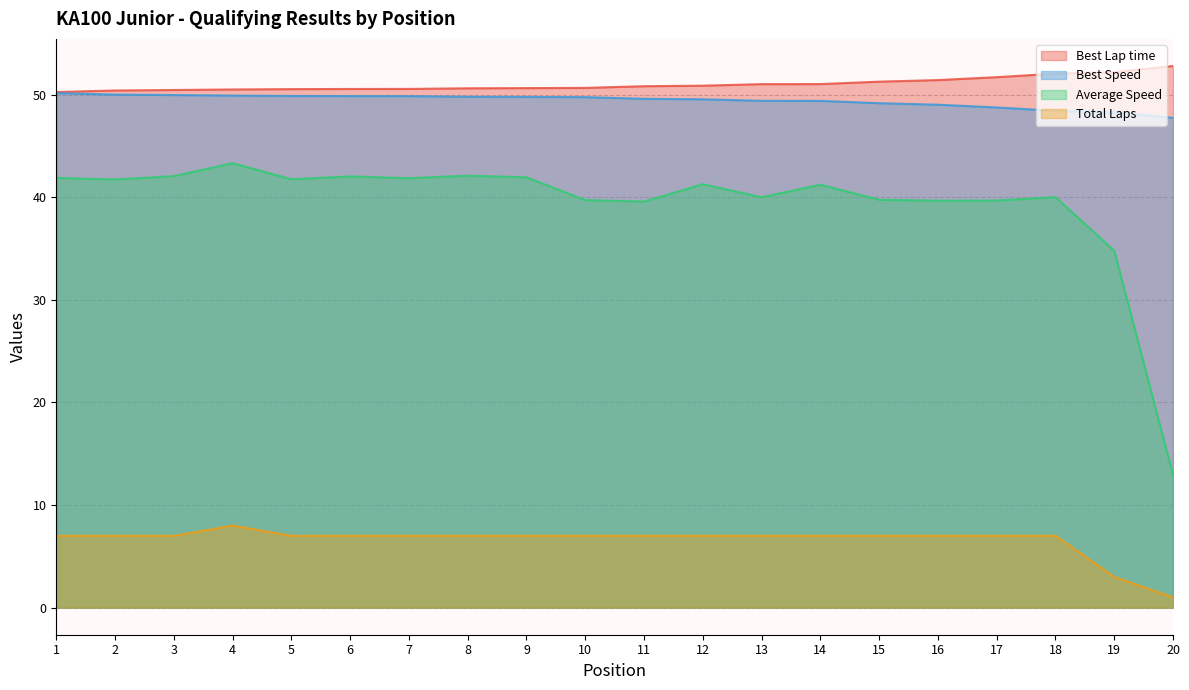

Between 5 and 9, which series saw the biggest shift?

Average Speed